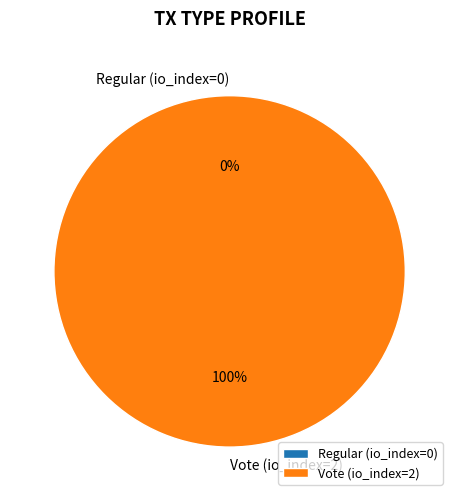

To the nearest percent, what is the difference between the largest and smallest slice percentages?

100%